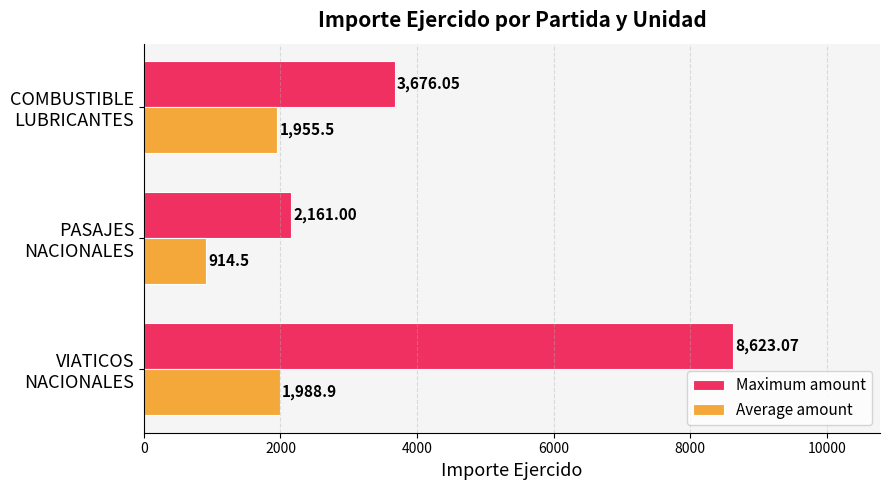

What is the smallest value displayed?

914.5